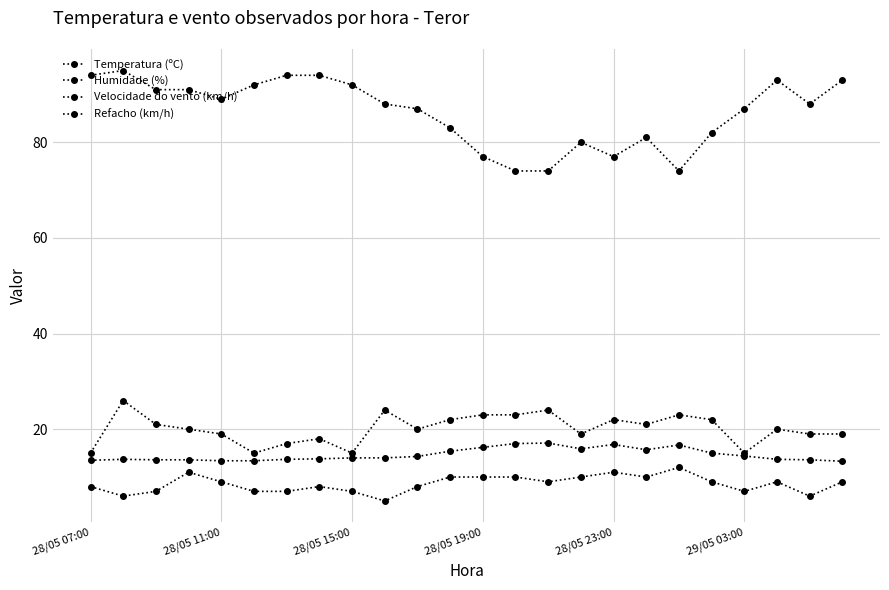

True or false: Velocidade do vento (km/h) and Refacho (km/h) cross at least once.

False